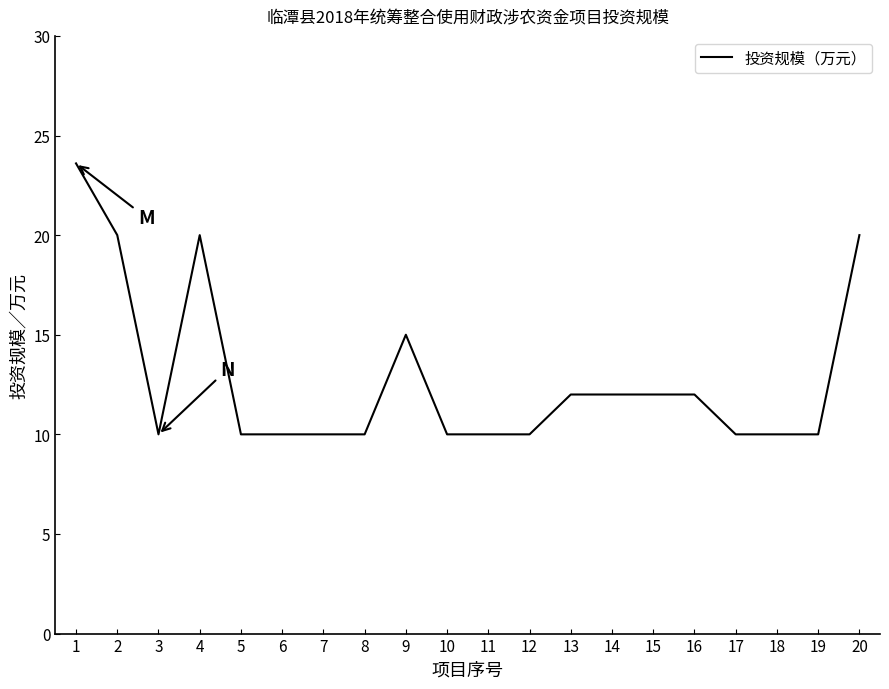

The value at 12 is 4.2. True or false?

False